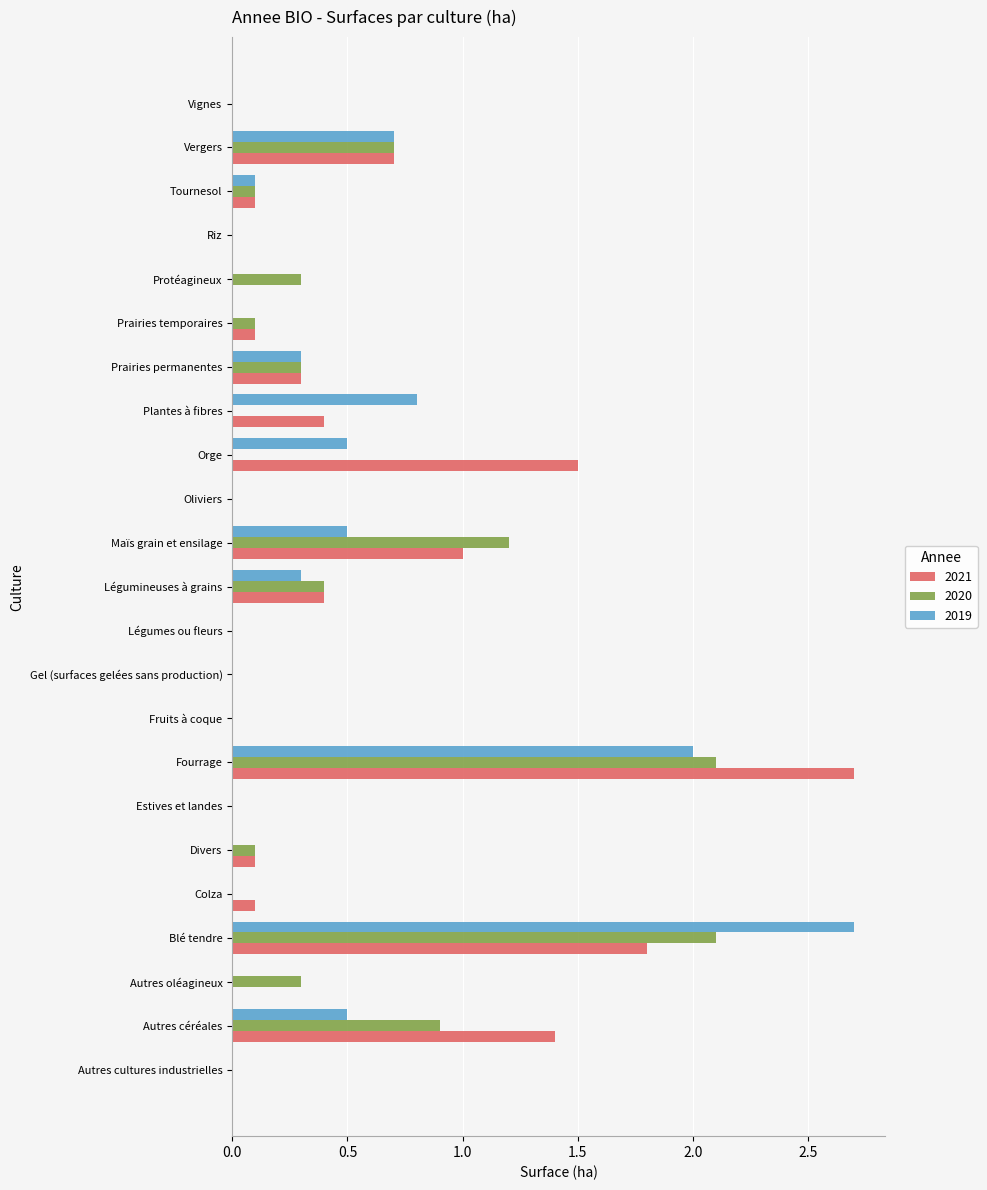

What is the total value across all series at Prairies permanentes?

0.9